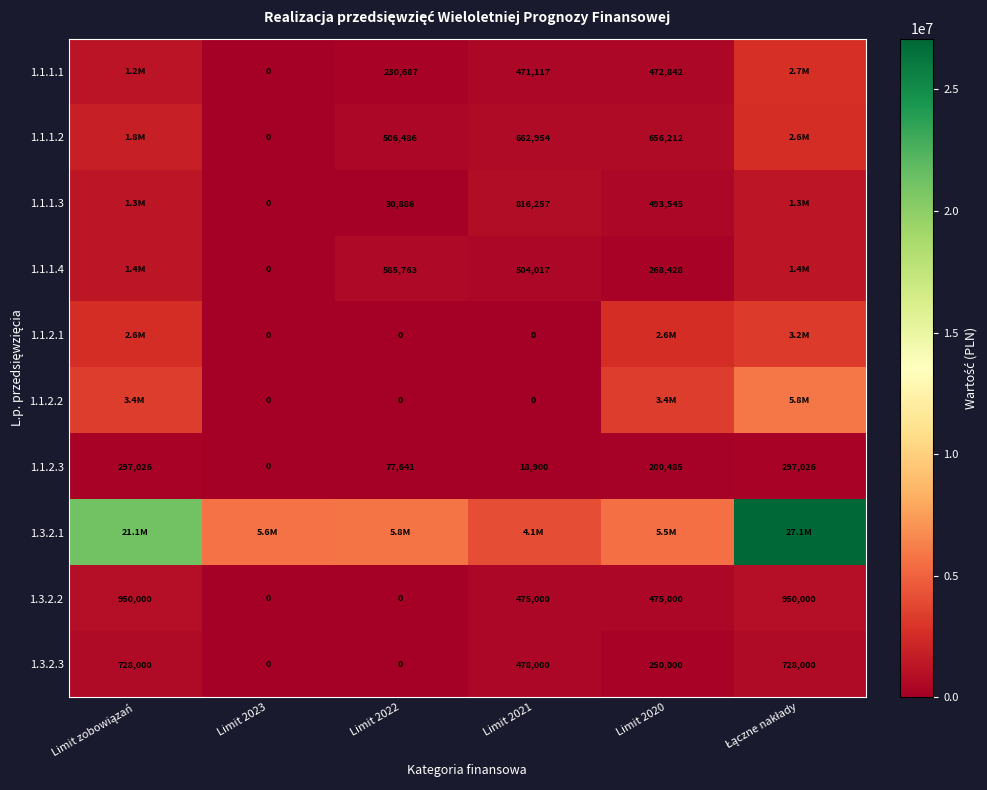

What is the difference between the 1.1.1.3 values at Limit 2023 and Limit 2020?

493545